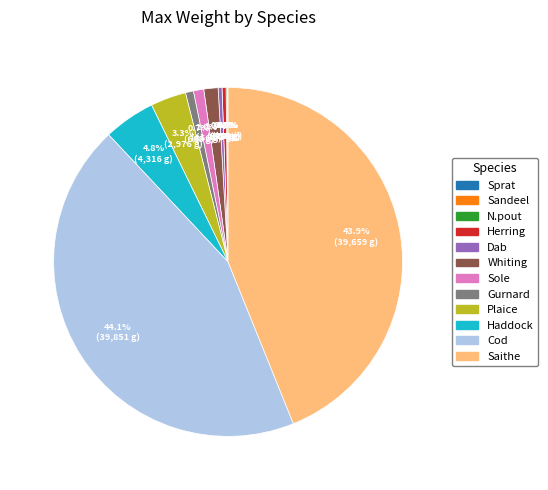

What percentage is the Cod slice, to the nearest percent?

44%